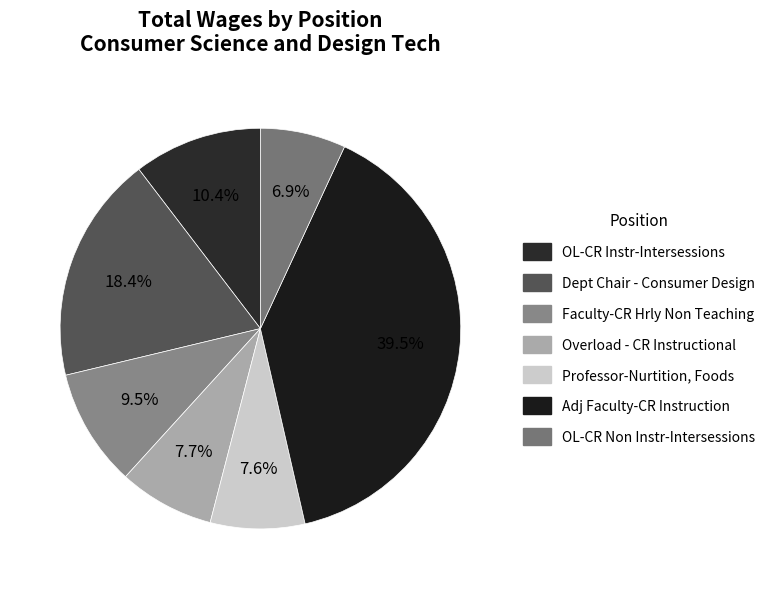

Rank the categories by value from highest to lowest.

Adj Faculty-CR Instruction, Dept Chair - Consumer Design, OL-CR Instr-Intersessions, Faculty-CR Hrly Non Teaching, Overload - CR Instructional, Professor-Nurtition, Foods, OL-CR Non Instr-Intersessions